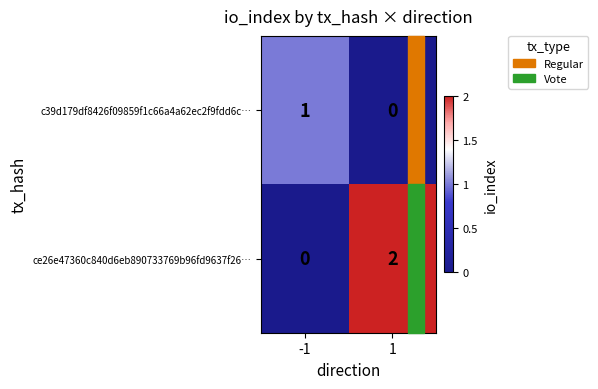

Rank the categories by ce26e47360c840d6eb890733769b96fd9637f26… value from lowest to highest.

-1, 1